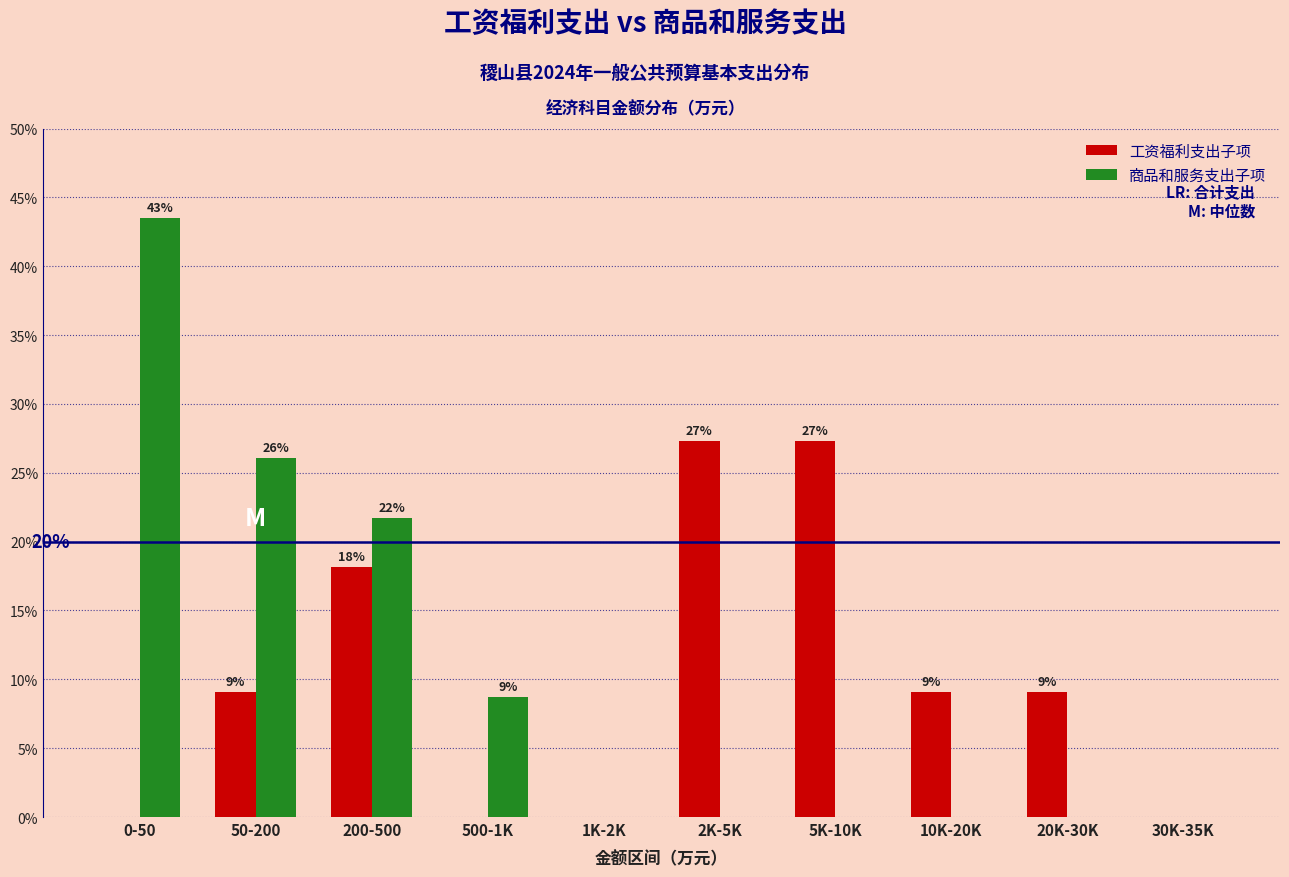

What are all the series names shown in the legend?

工资福利支出子项, 商品和服务支出子项